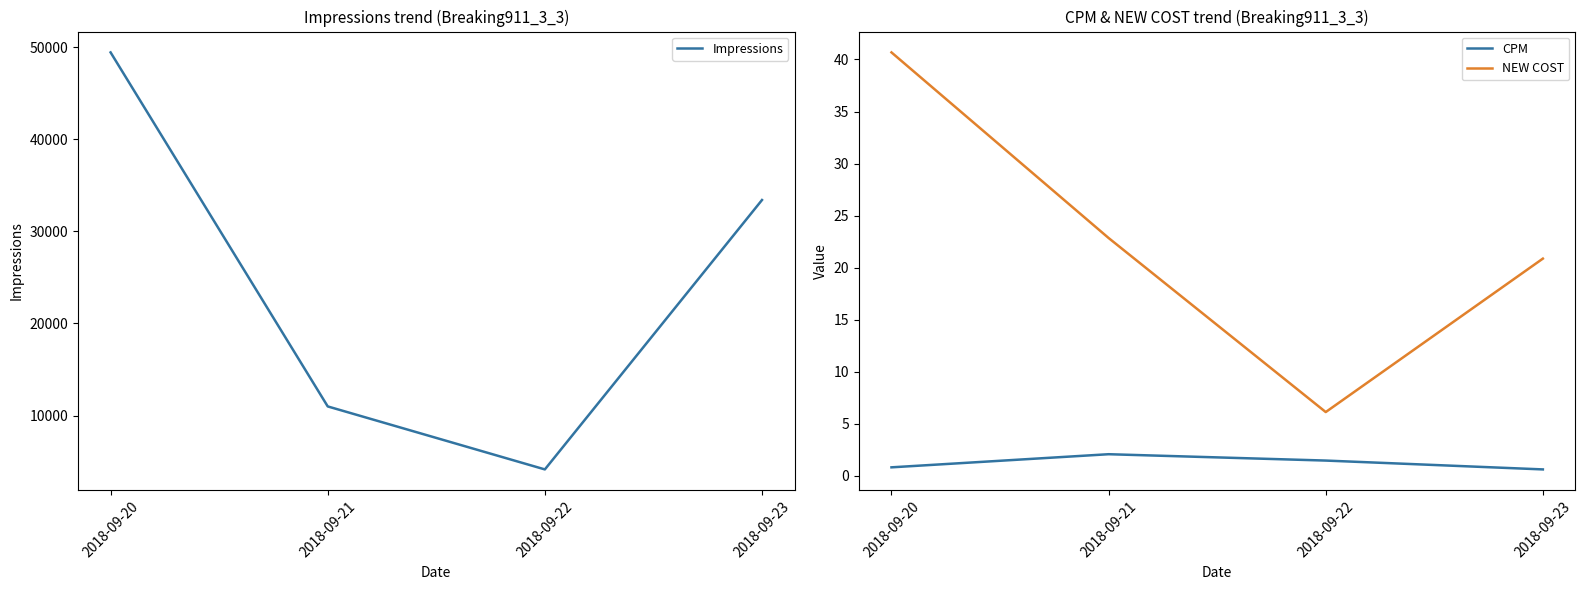

Which series has the largest total across all categories?

Impressions